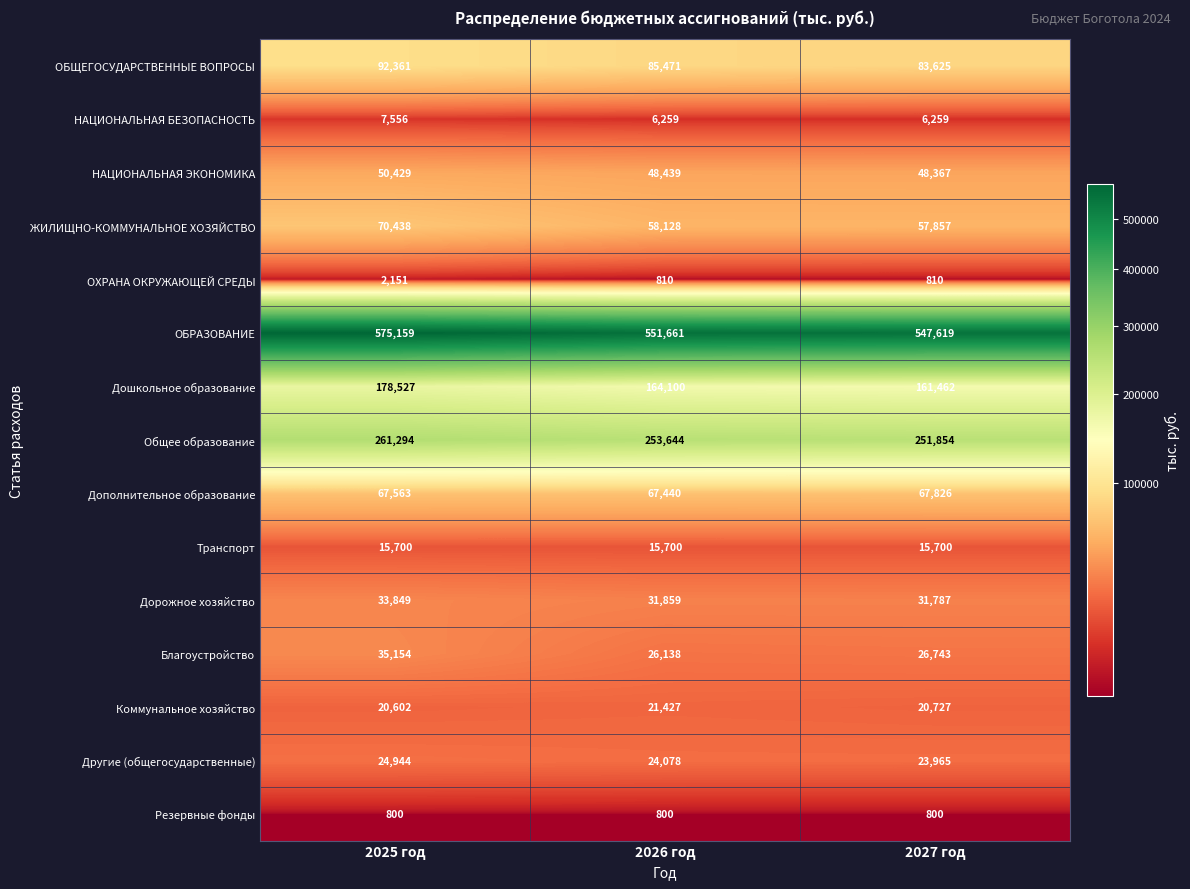

What is the spread (max minus min) of values at 2025 год?

574359